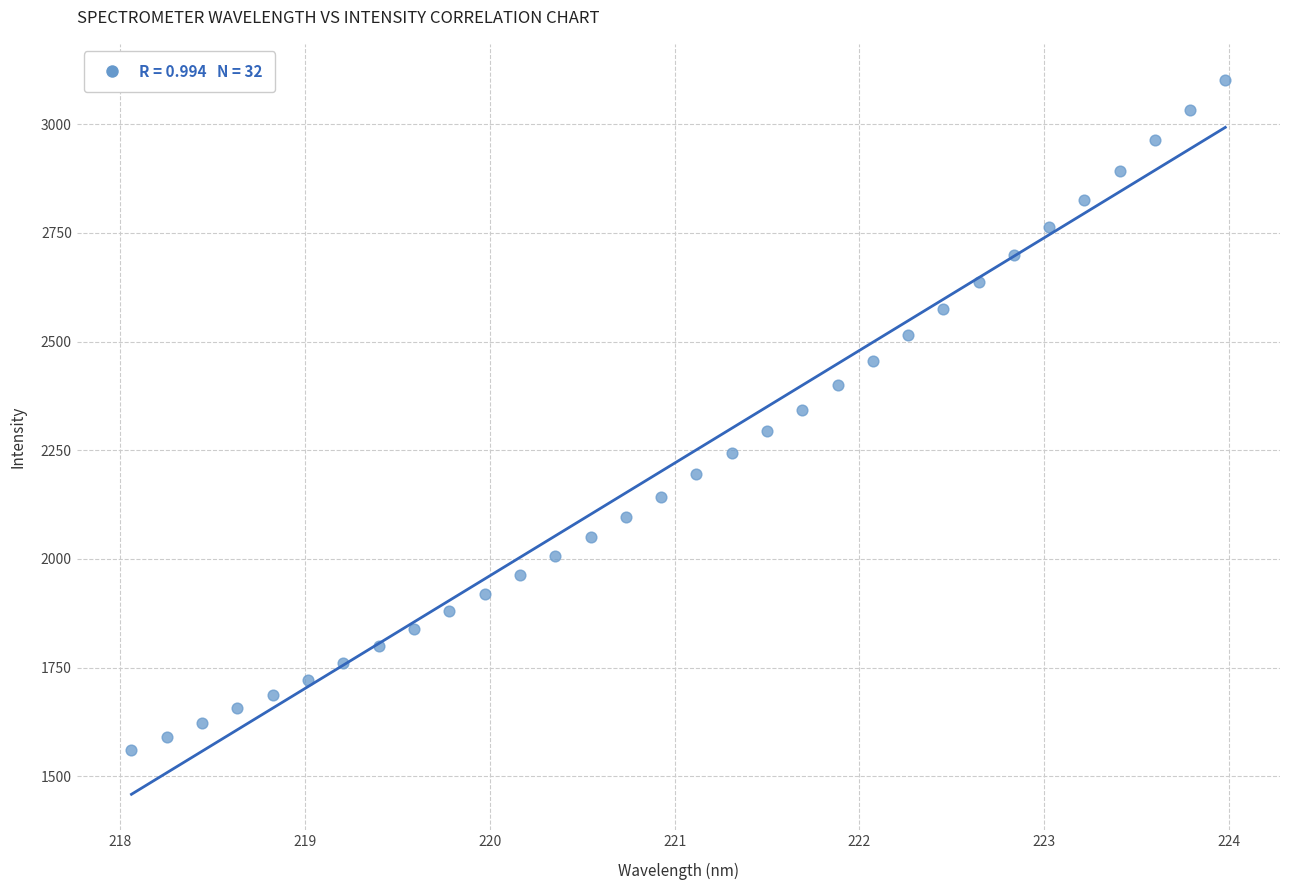

What is the range of Y values (max minus min)?

1542.3